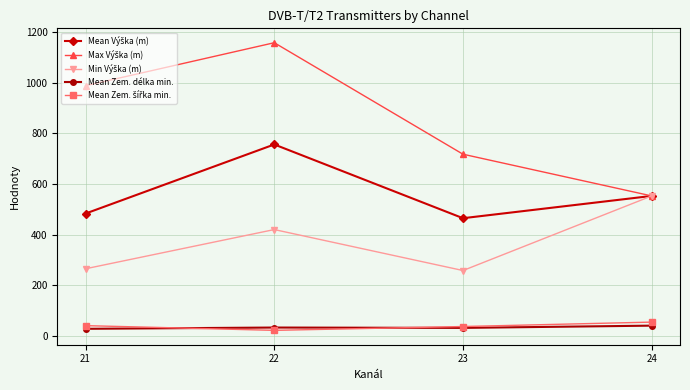

What is the spread (max minus min) of values at 21?

961.5